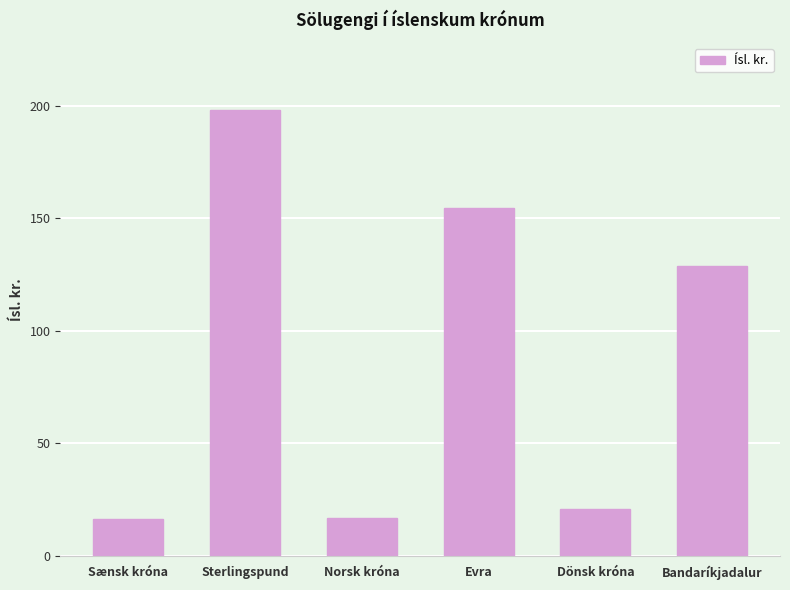

Which label corresponds to the largest value in the chart?

Sterlingspund